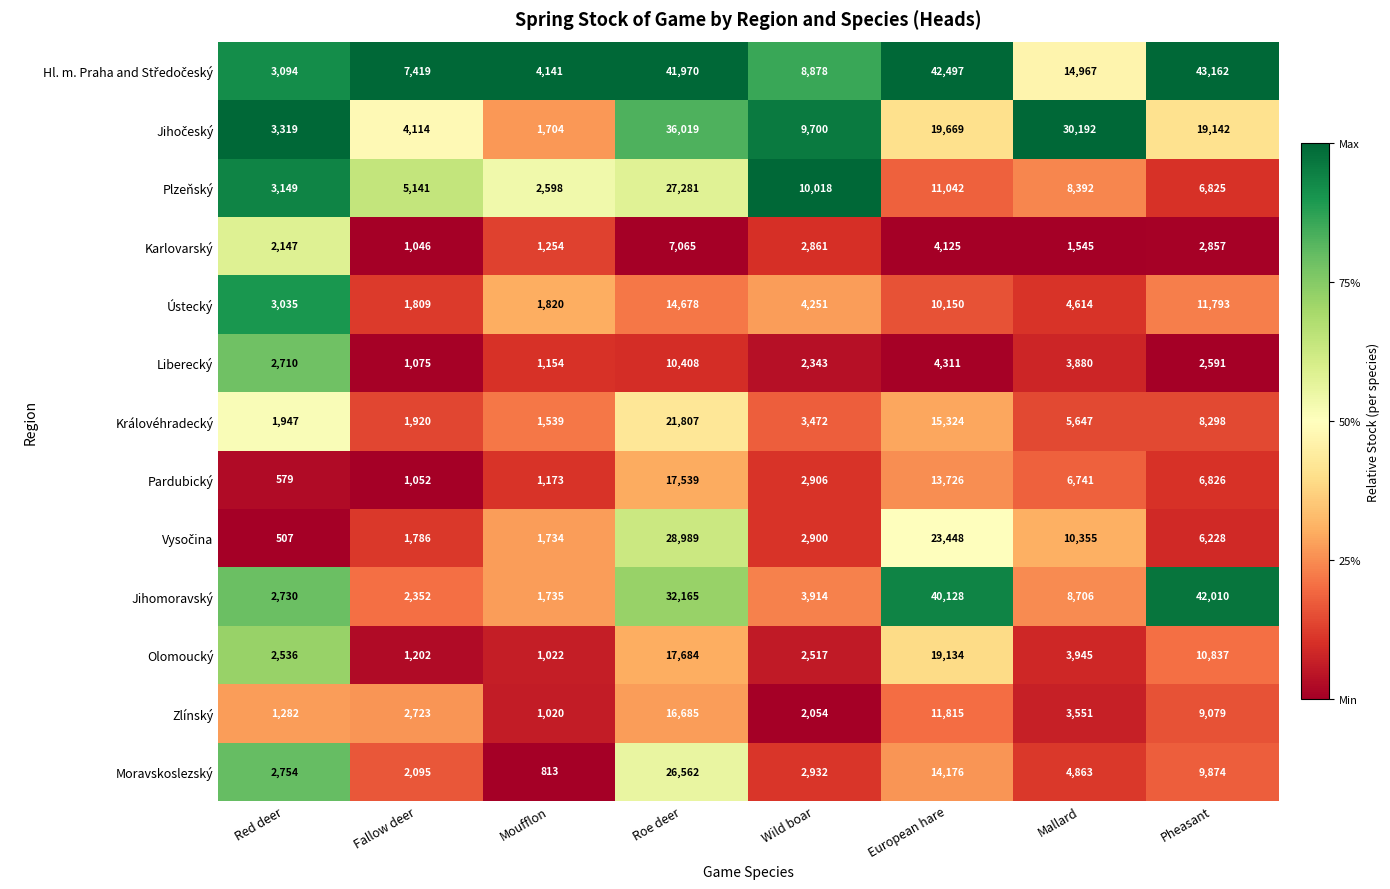

What is the minimum value shown in the chart?

507